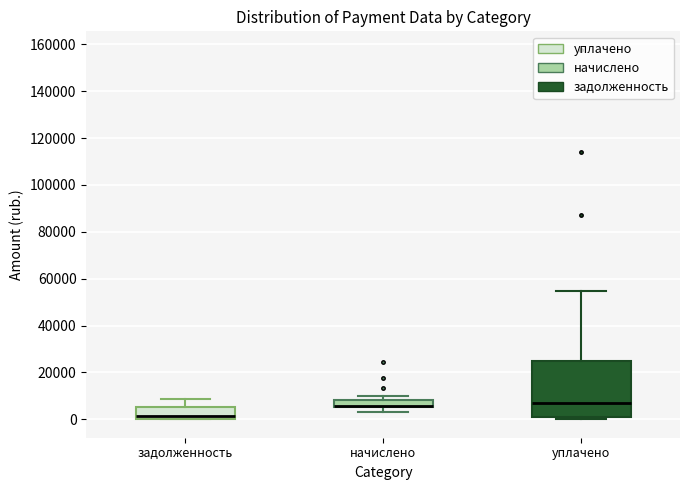

Comparing the boxes themselves (not the whiskers), which one is the tallest?

уплачено